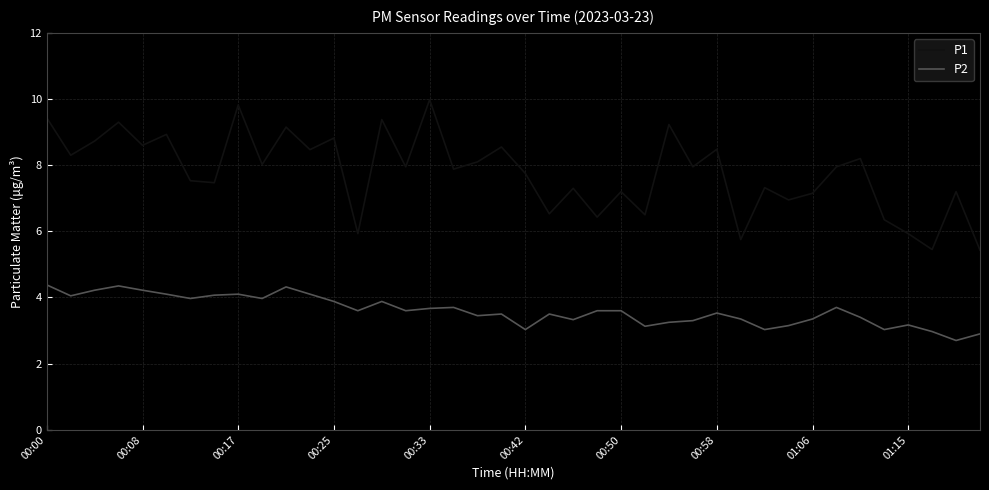

True or false: P2 and P1 cross at least once.

False